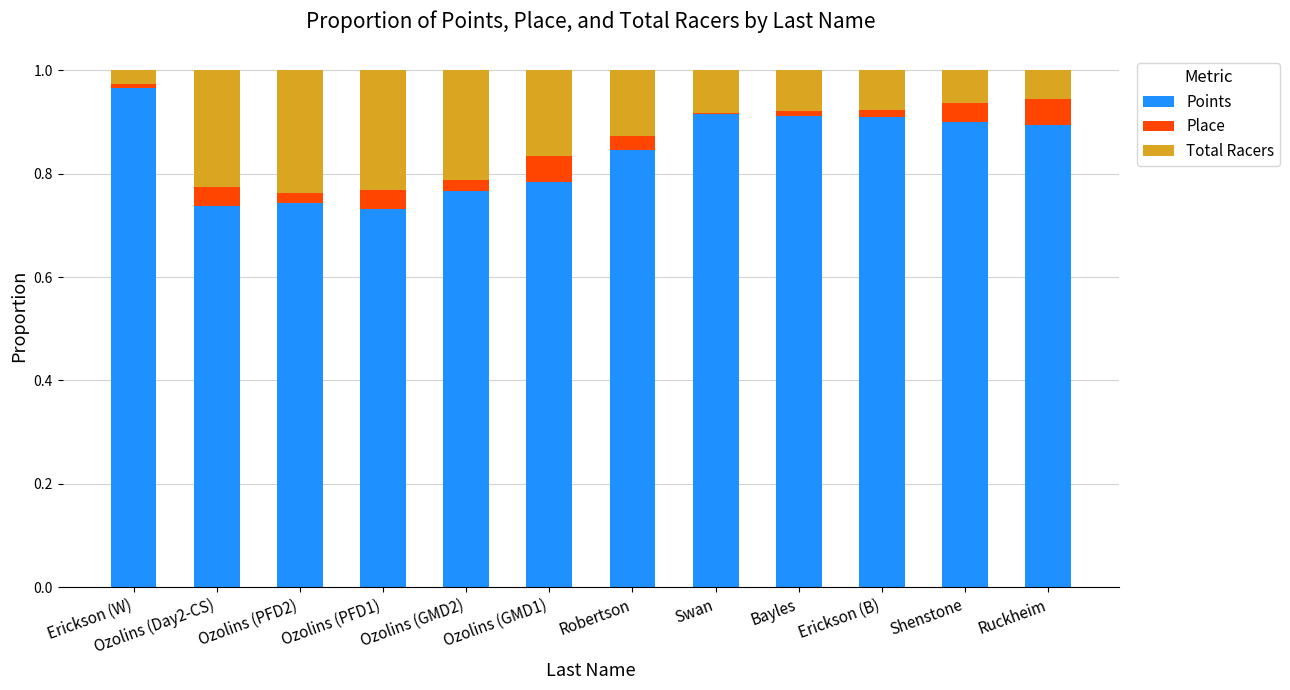

At how many categories does at least one series exceed 0?

12